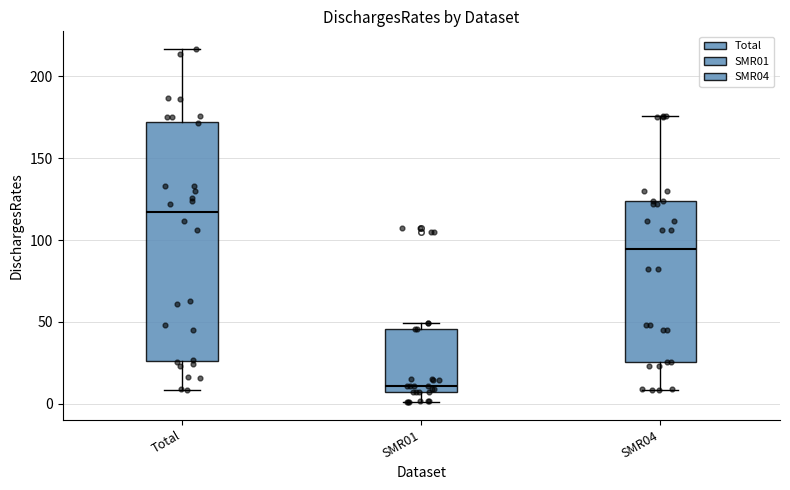

Reading left to right, read every box against the y-axis: the position of its median line, the range the box covers, and the ends of its whiskers. The values are not printed on the chart, so give them approximately, as read against the axis.

Total: median 115, box 25 to 170, whiskers 10 to 215
SMR01: median 10, box 5 to 45, whiskers 0 to 50
SMR04: median 95, box 25 to 125, whiskers 10 to 175